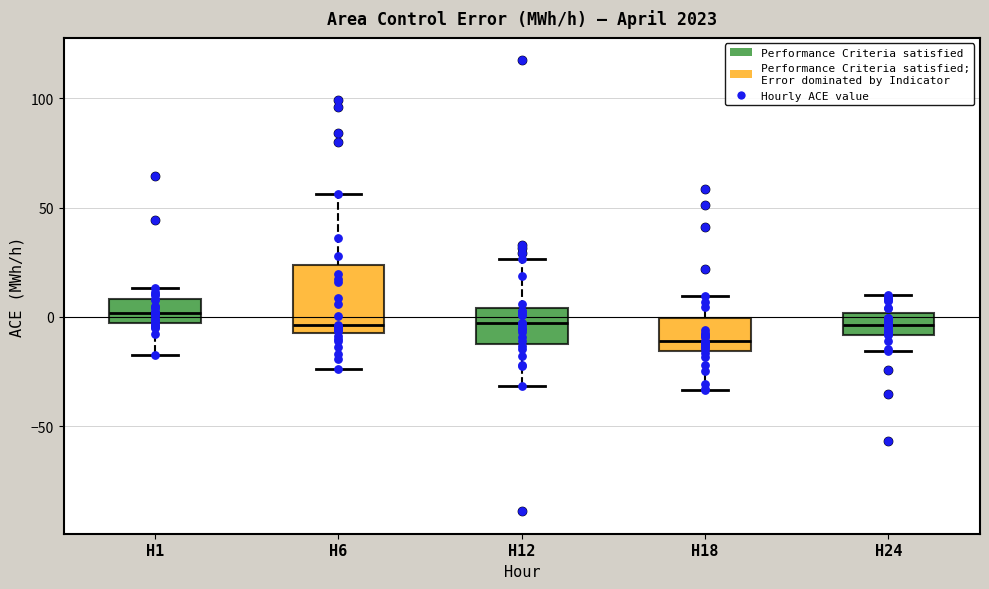

Comparing the boxes themselves (not the whiskers), which one is the tallest?

H6